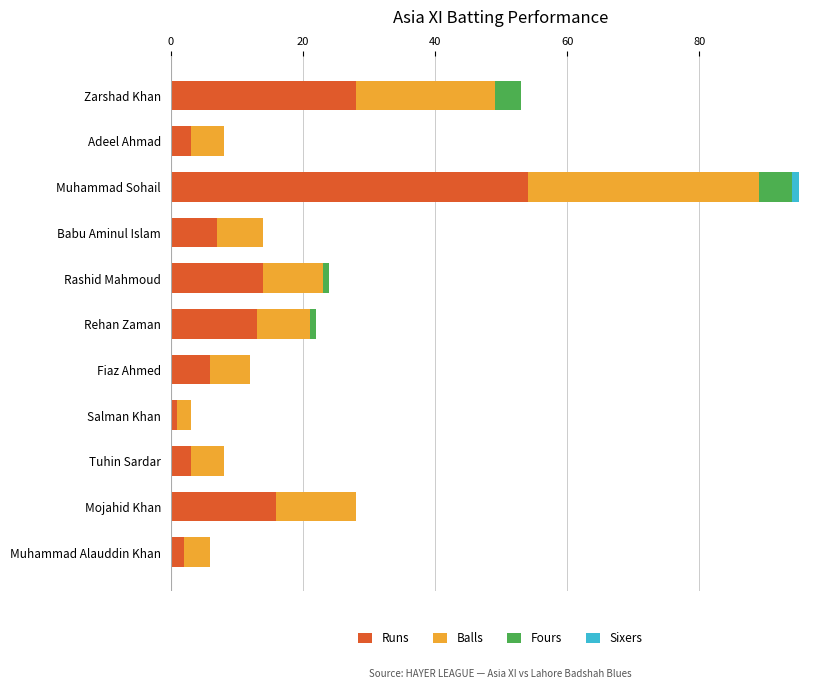

The Runs series shows 7 at Babu Aminul Islam. True or false?

True